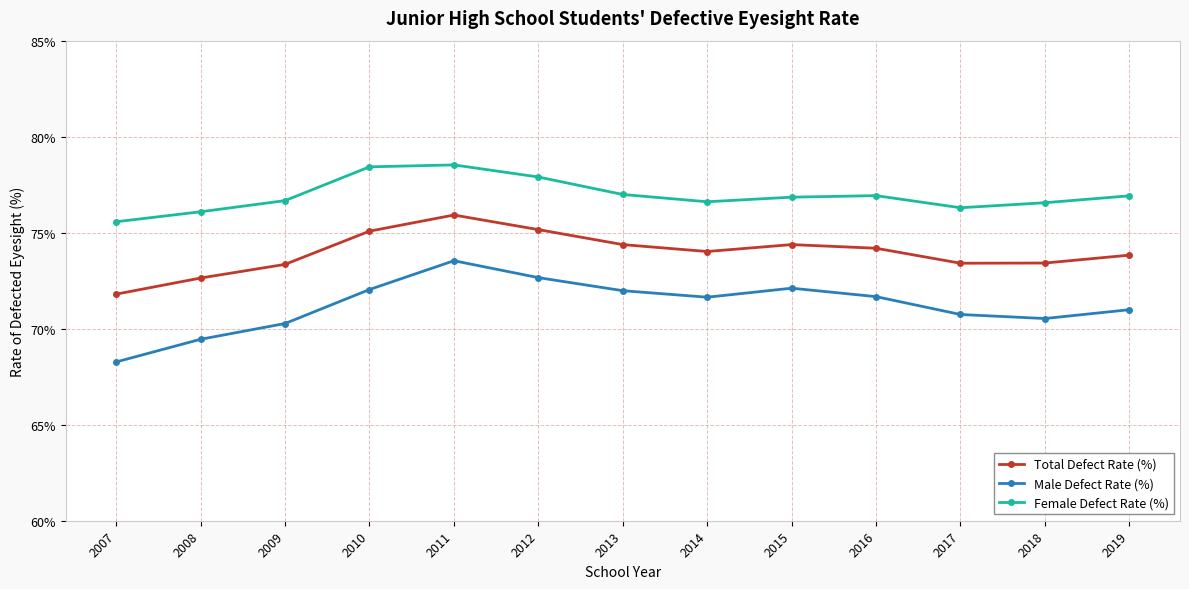

True or false: Female Defect Rate (%) has more than 0 points higher than both neighbors.

True